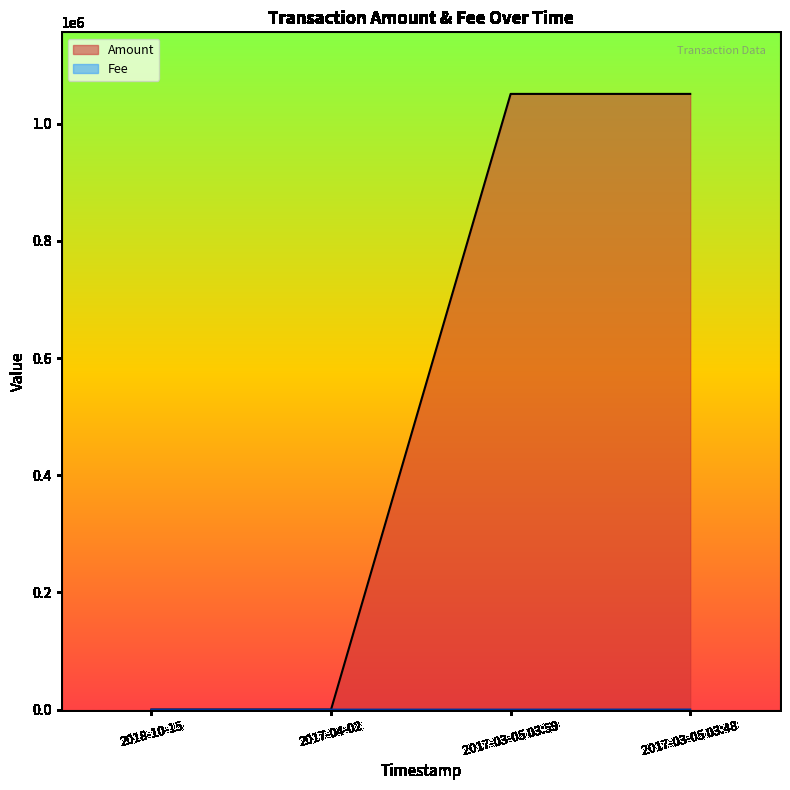

List the series in order of their overall mean, highest first.

Amount, Fee